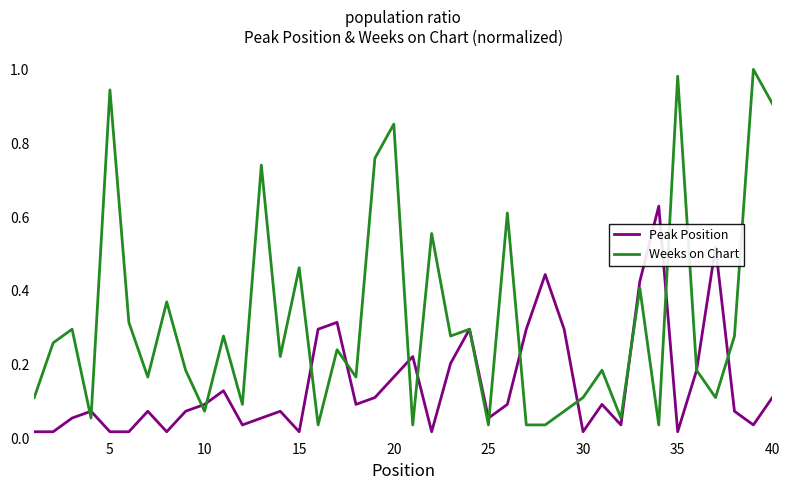

Which series has the largest total across all categories?

Weeks on Chart